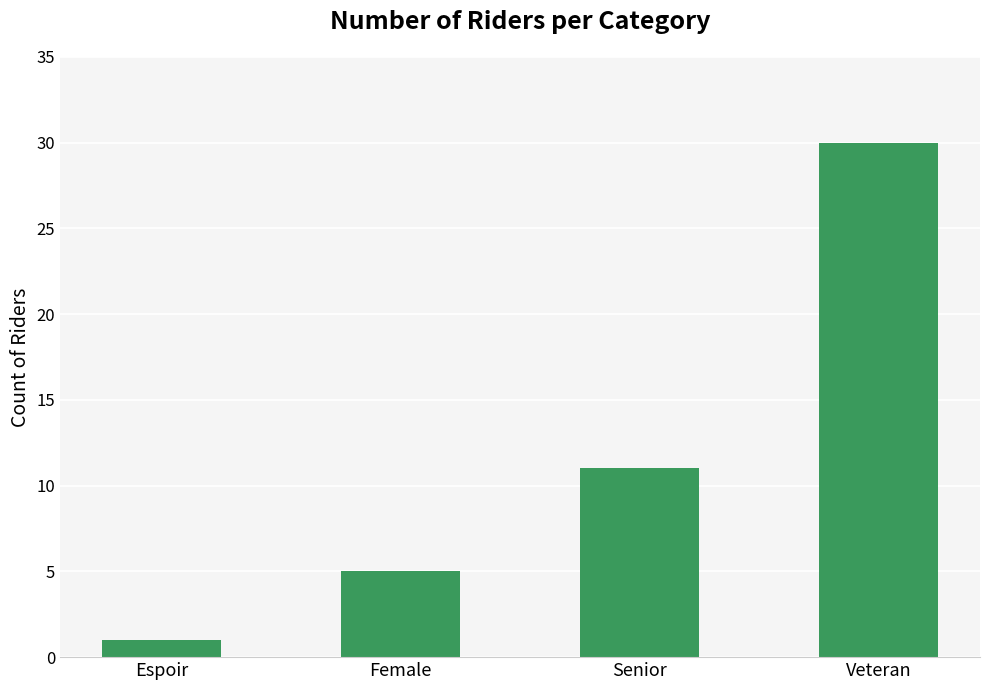

List the labels in order of value, largest first.

Veteran, Senior, Female, Espoir